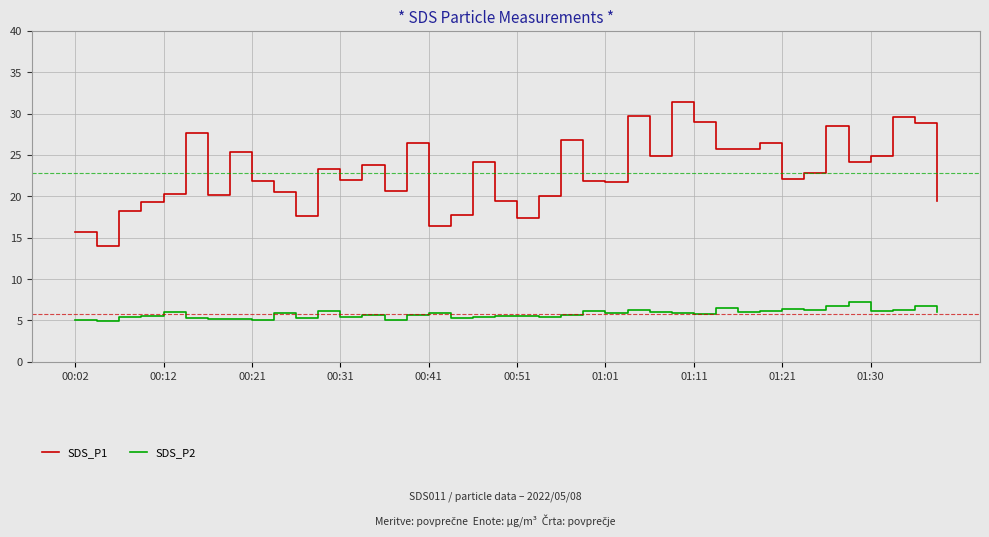

How many series are shown in this chart?

2